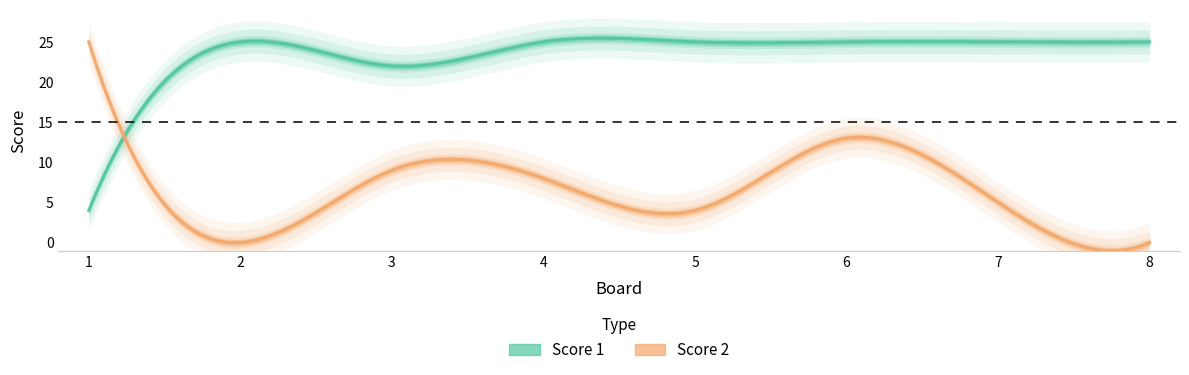

How many data points in Score 2 are above 8?

3